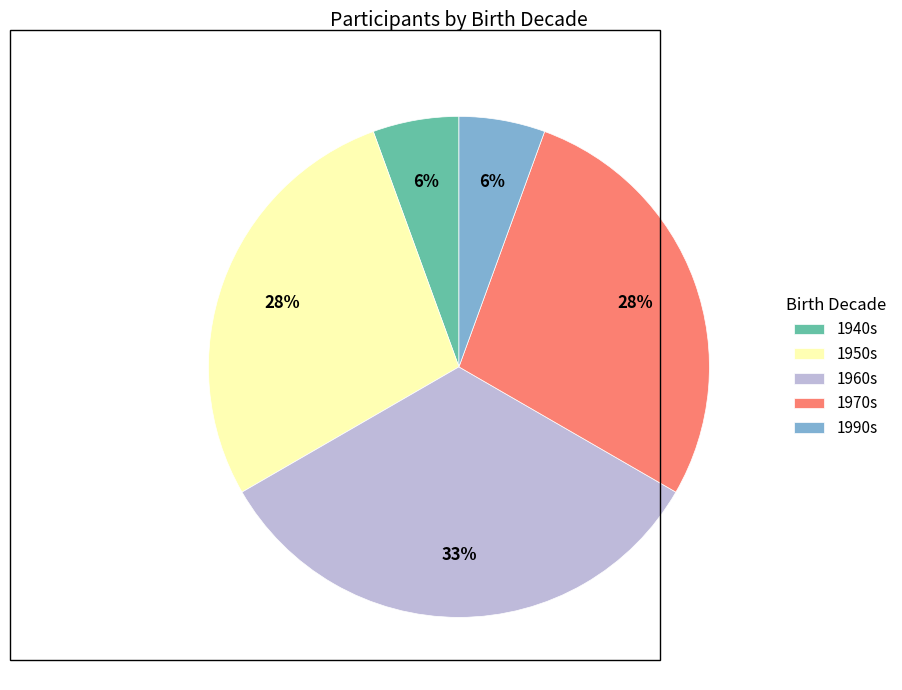

Is there a majority slice in this chart?

No